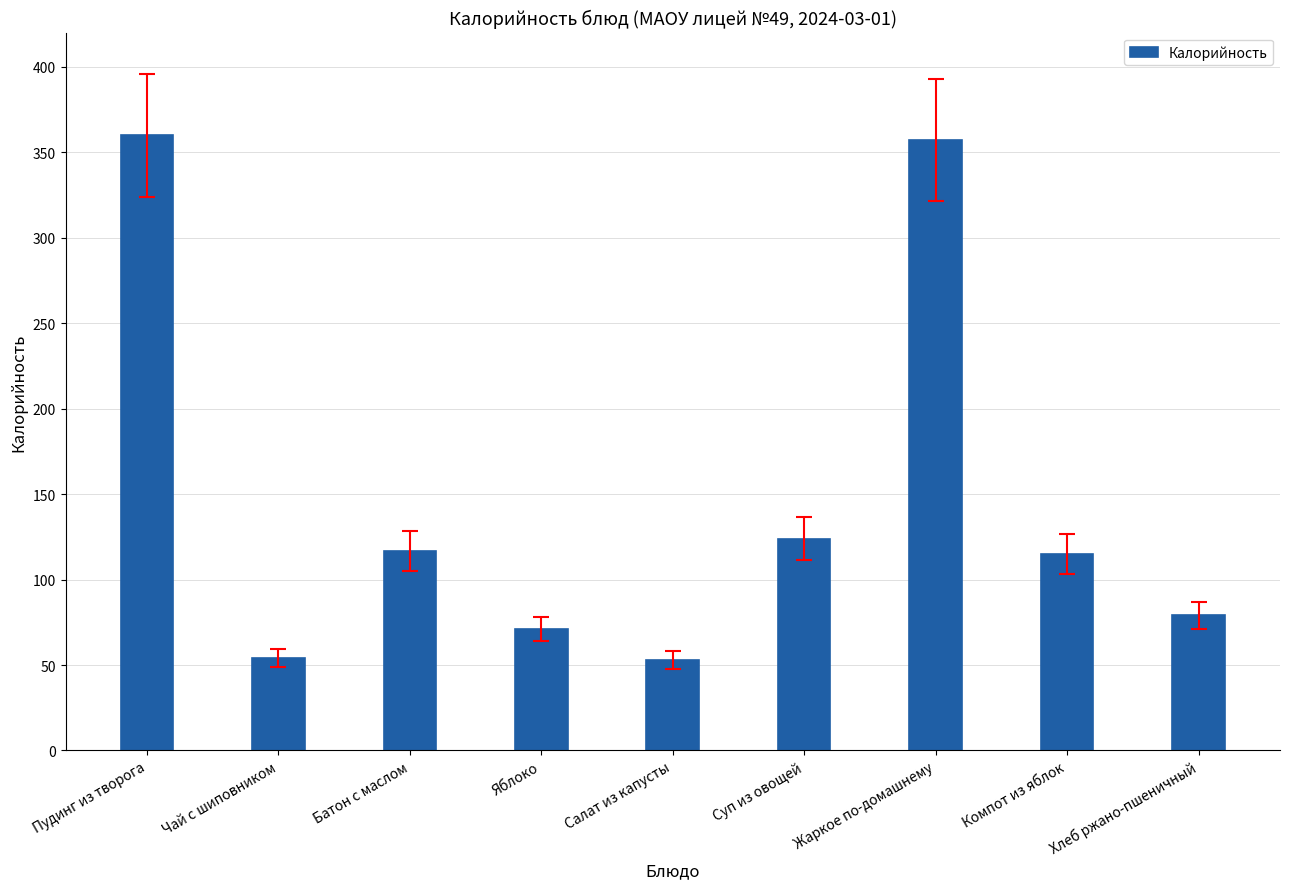

How many bars are there in total?

9